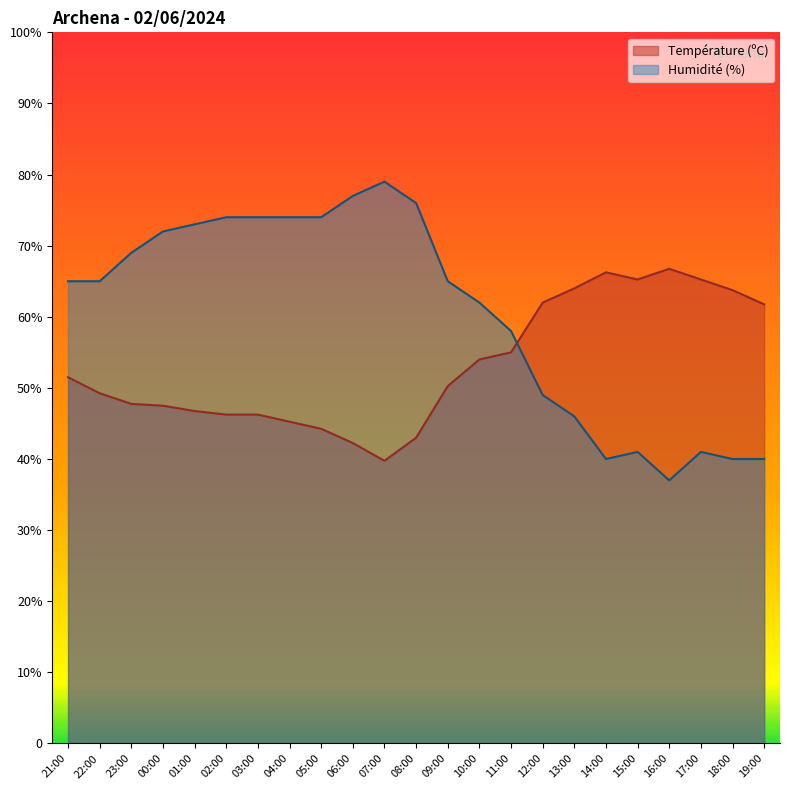

What is the label of the 12th point from the left?

08:00